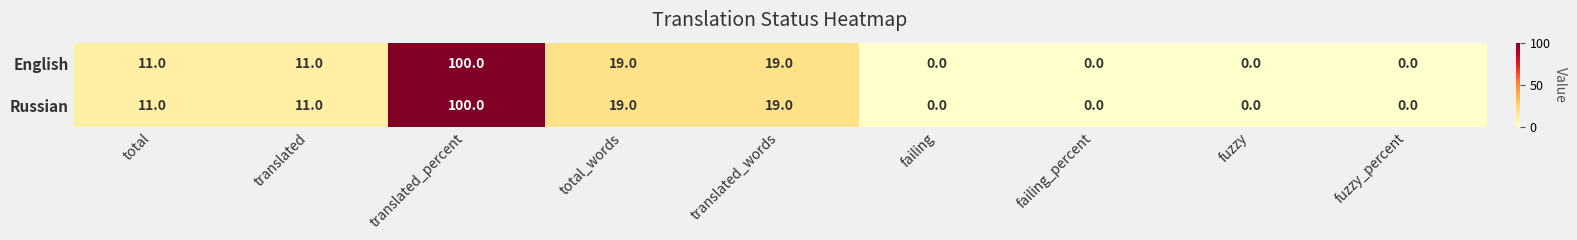

What is the difference between the maximum and minimum values in the English series?

100